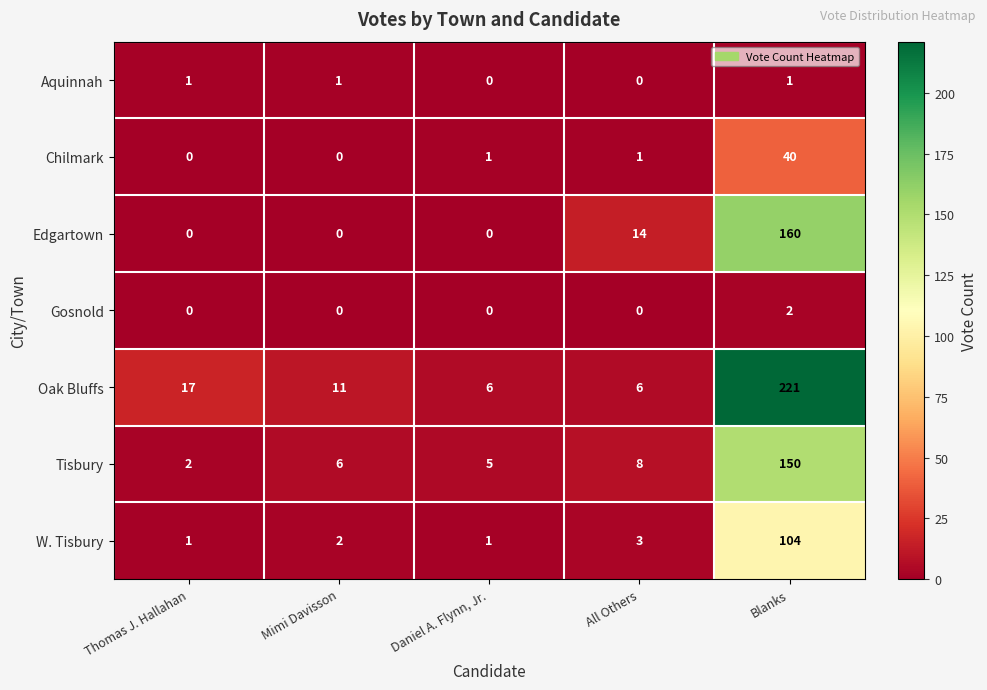

What is the total value across all series at Daniel A. Flynn, Jr.?

13